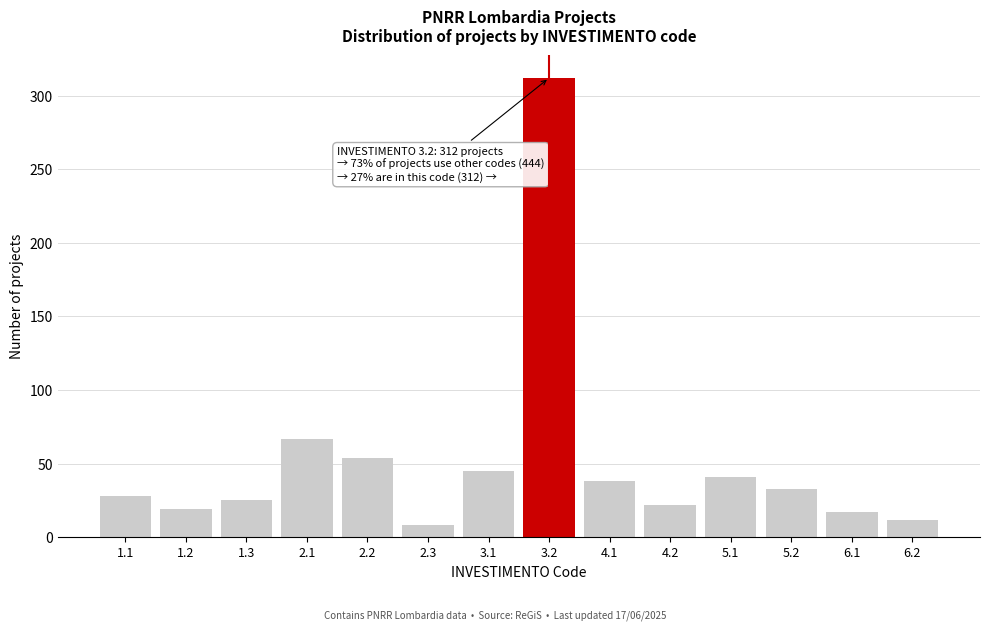

Reading right to left, transcribe all the data shown in this chart.

12	17	33	41	22	38	312	45	8	54	67	25	19	28